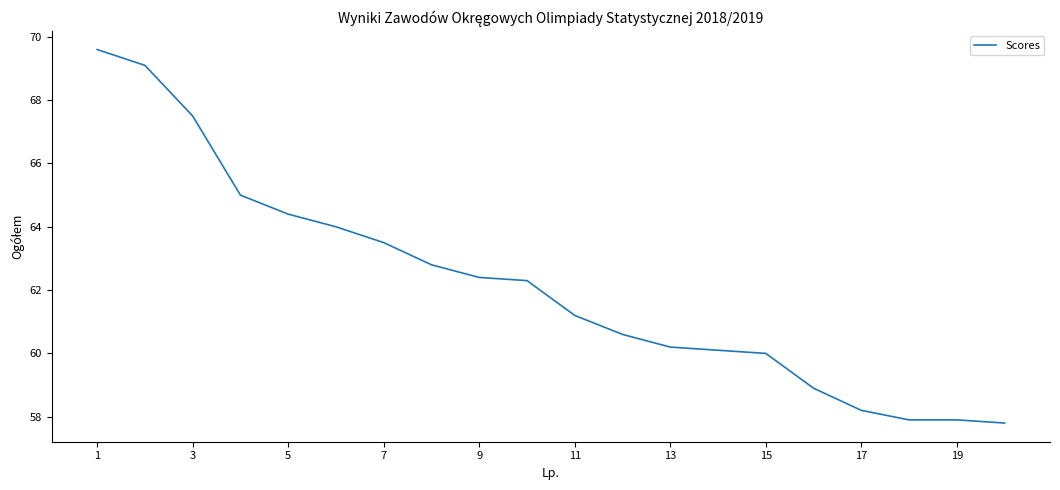

What is the difference between the second highest and minimum values?

11.3